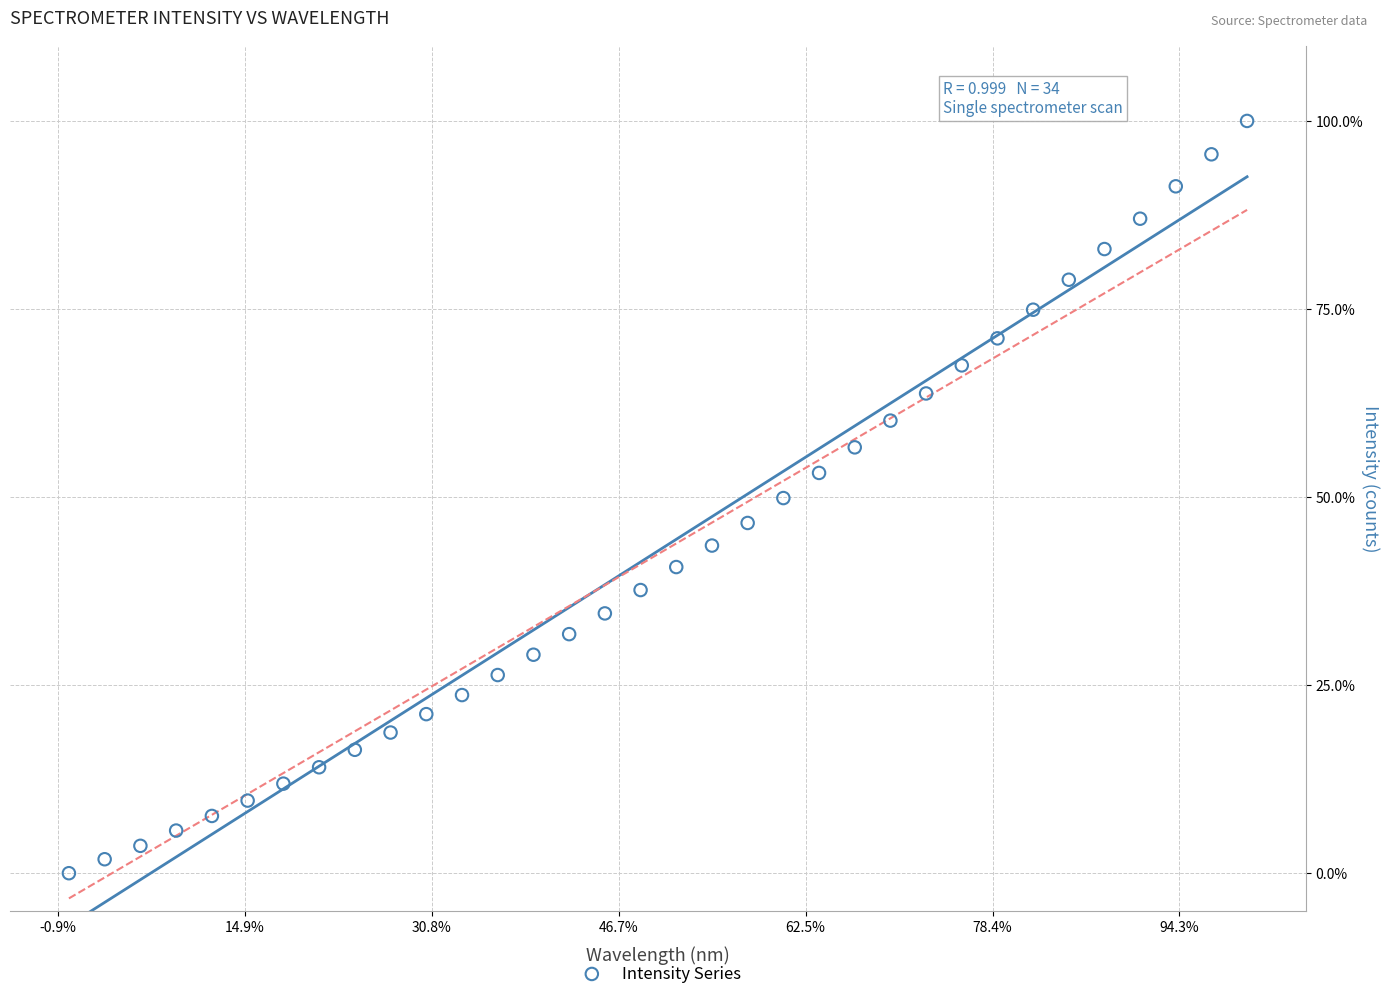

What is the range of X values (max minus min)?

6.3